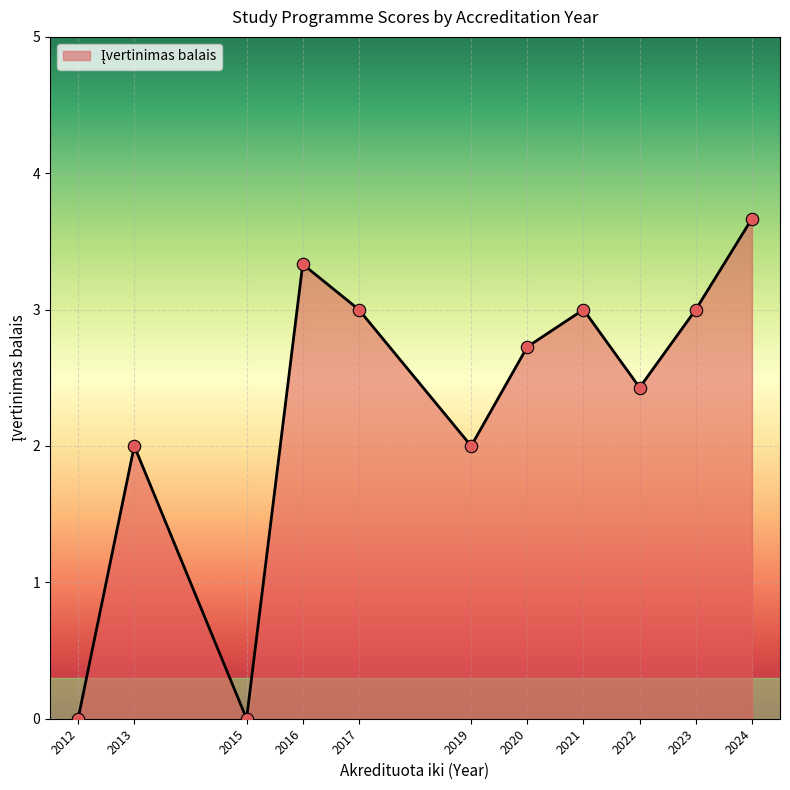

What is the ratio of the value at 2017 to the value at 2024?

0.8